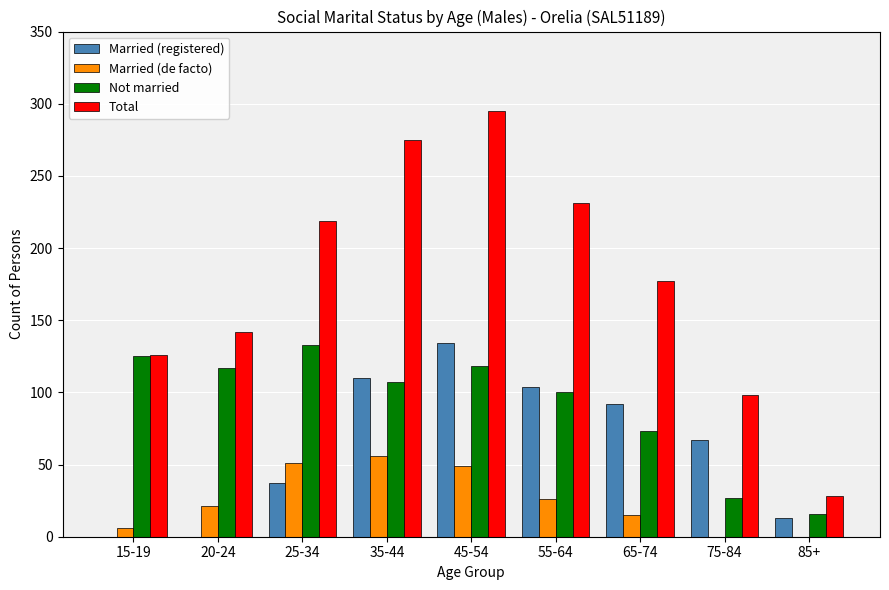

Is it true that Married (registered) equals 0 at 15-19?

True